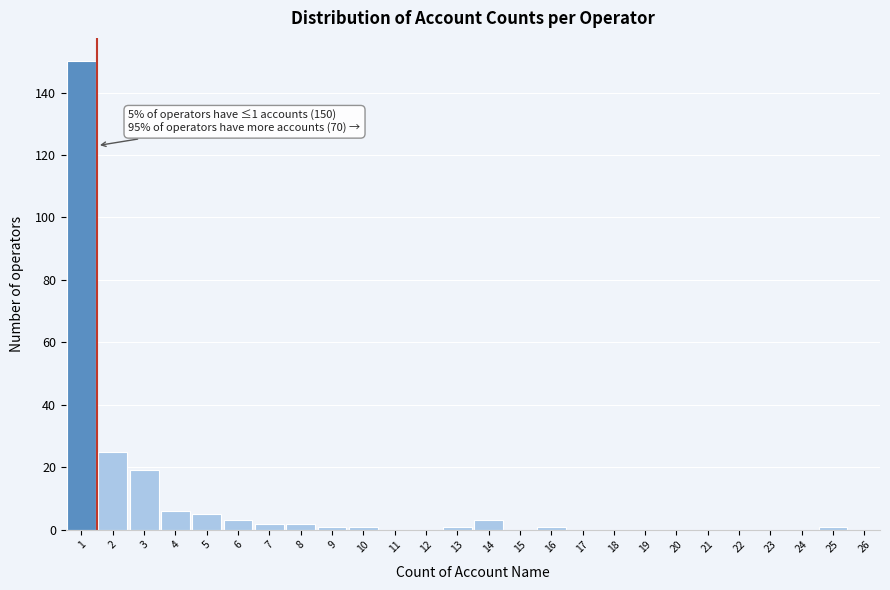

Which range on the x-axis has the tallest bar?

0.5 to 1.5